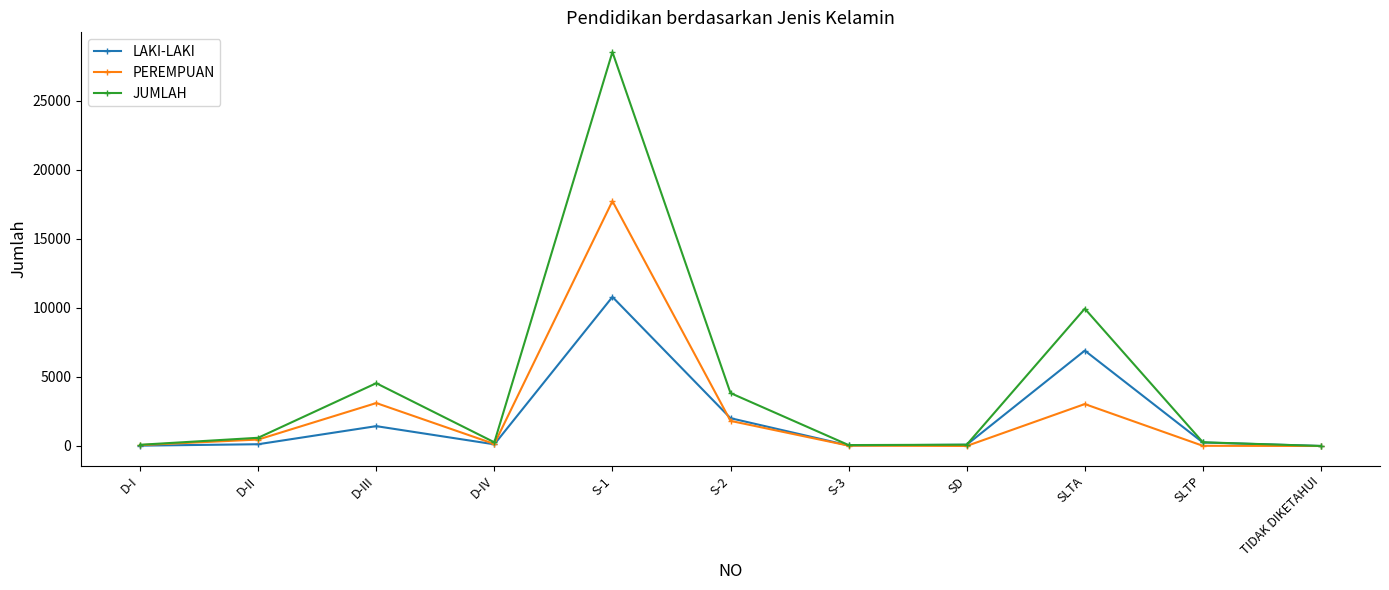

Which series has the largest range (max minus min)?

JUMLAH